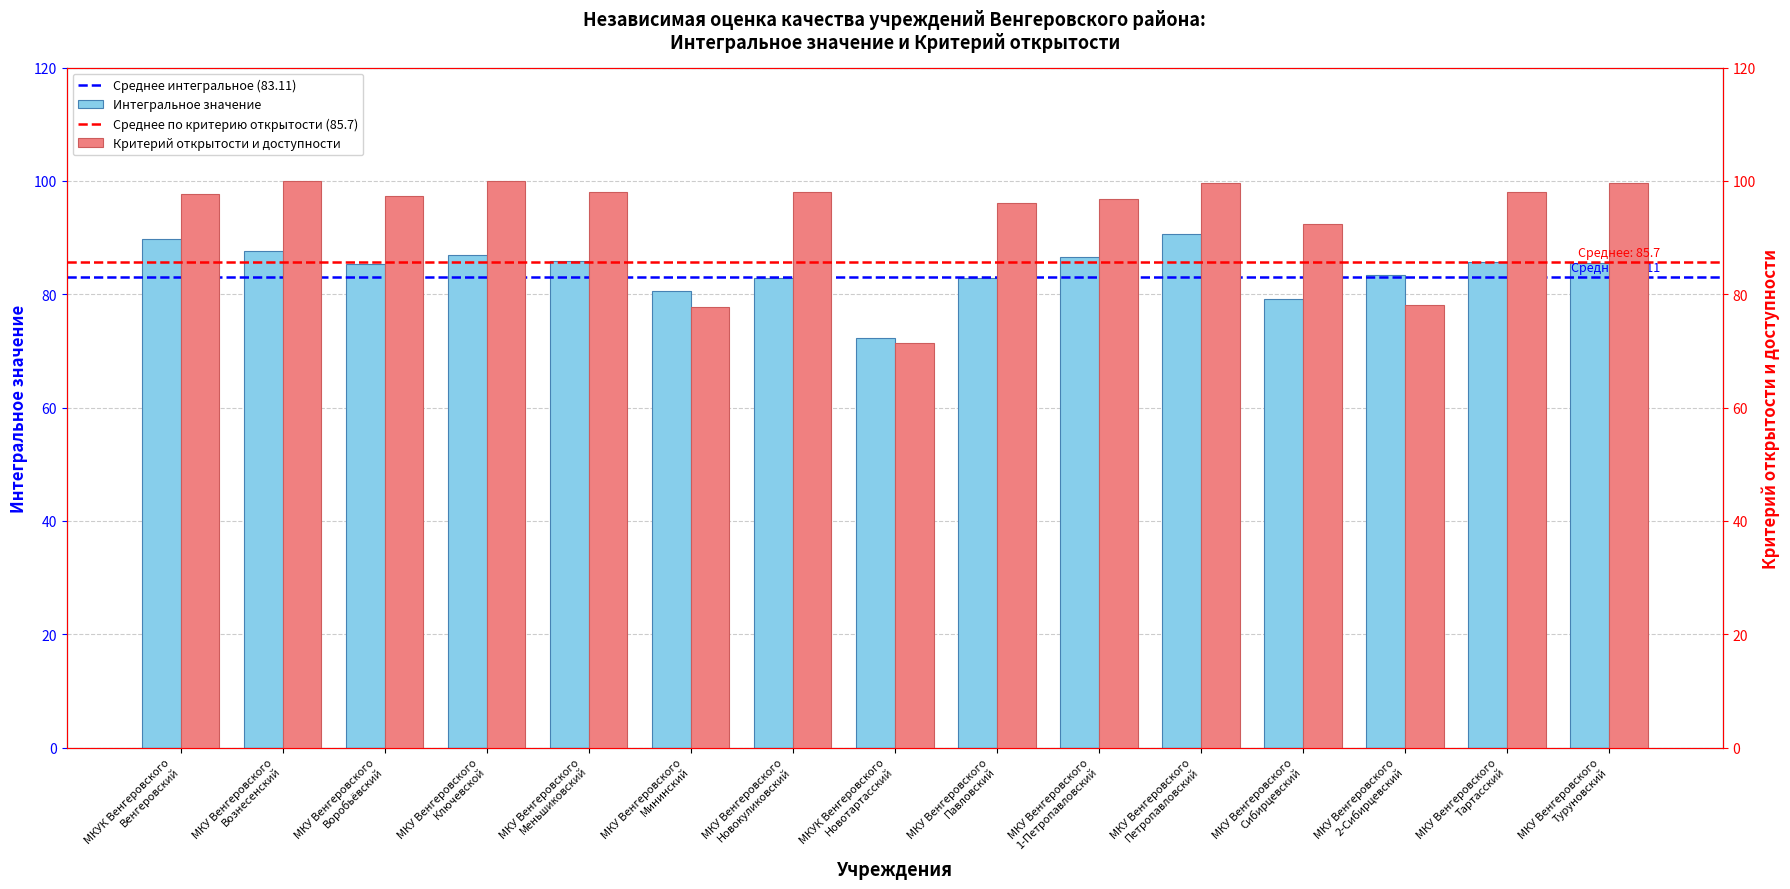

What is the label of the 7th bar from the left?

МКУ Венгеровского
Новокуликовский